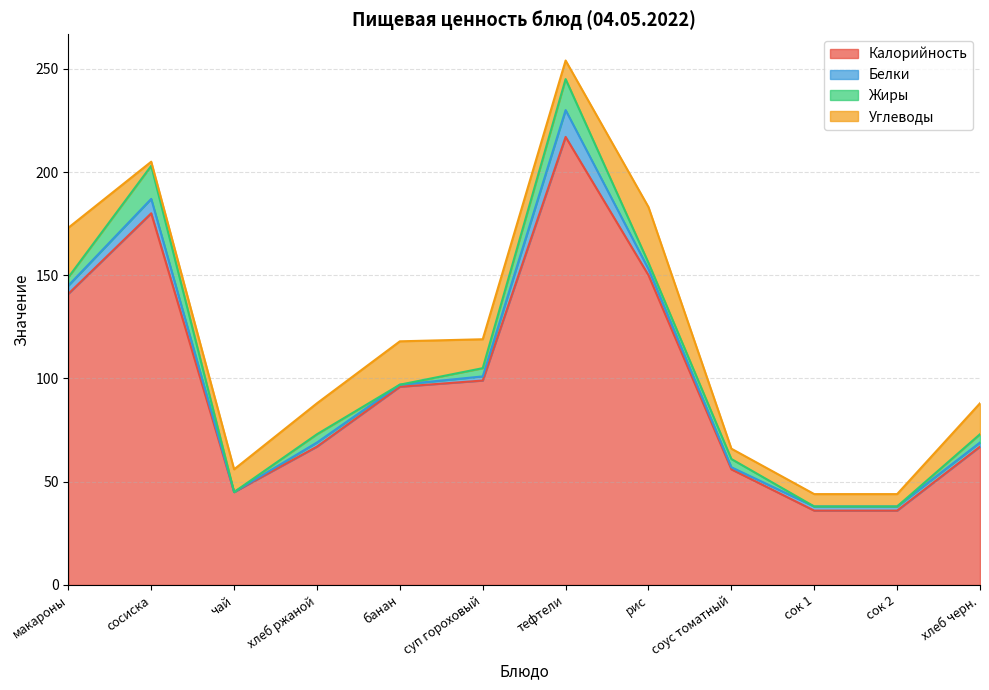

Where does the Жиры series first go above 4?

сосиска